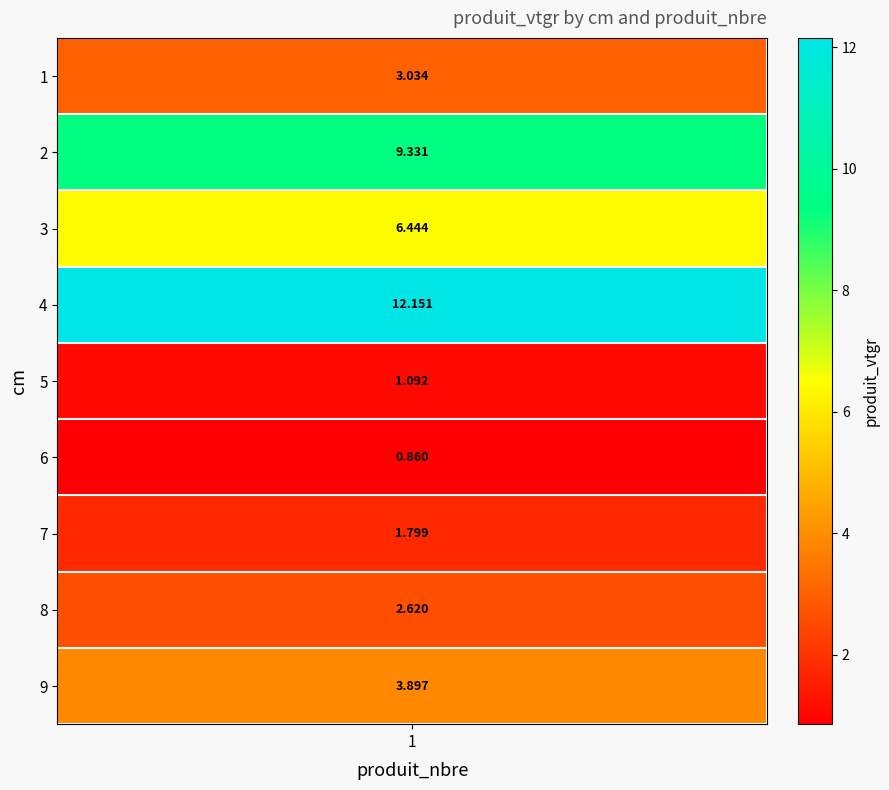

Between 6 and 8, which is larger?

8